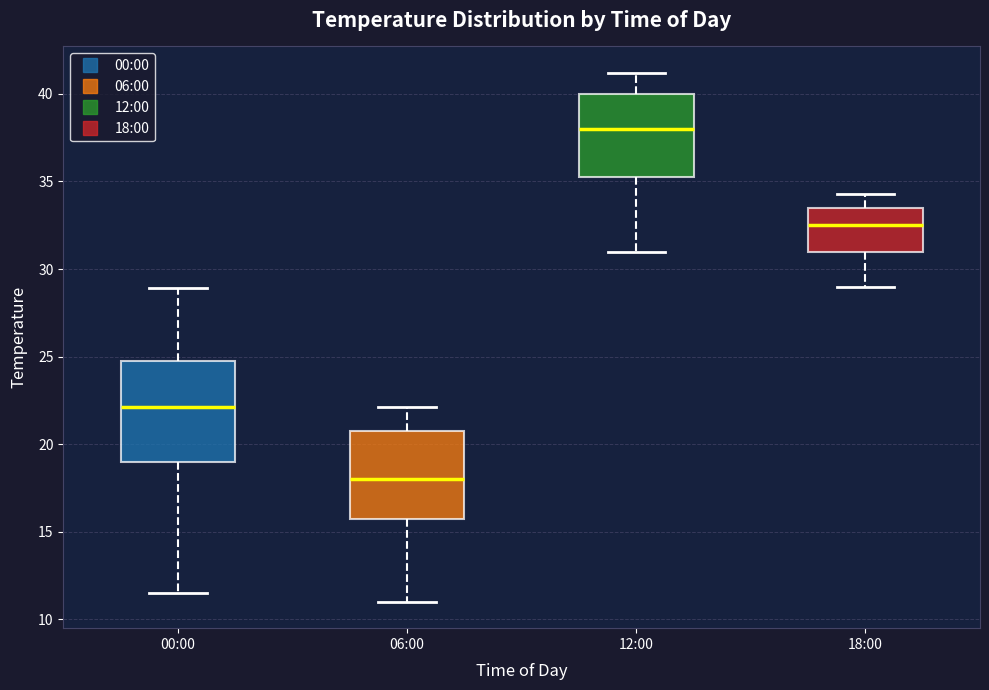

Where does the lower whisker of the box for 12:00 end on the y-axis? The values are not printed on the chart, so give them approximately, as read against the axis.

31.0